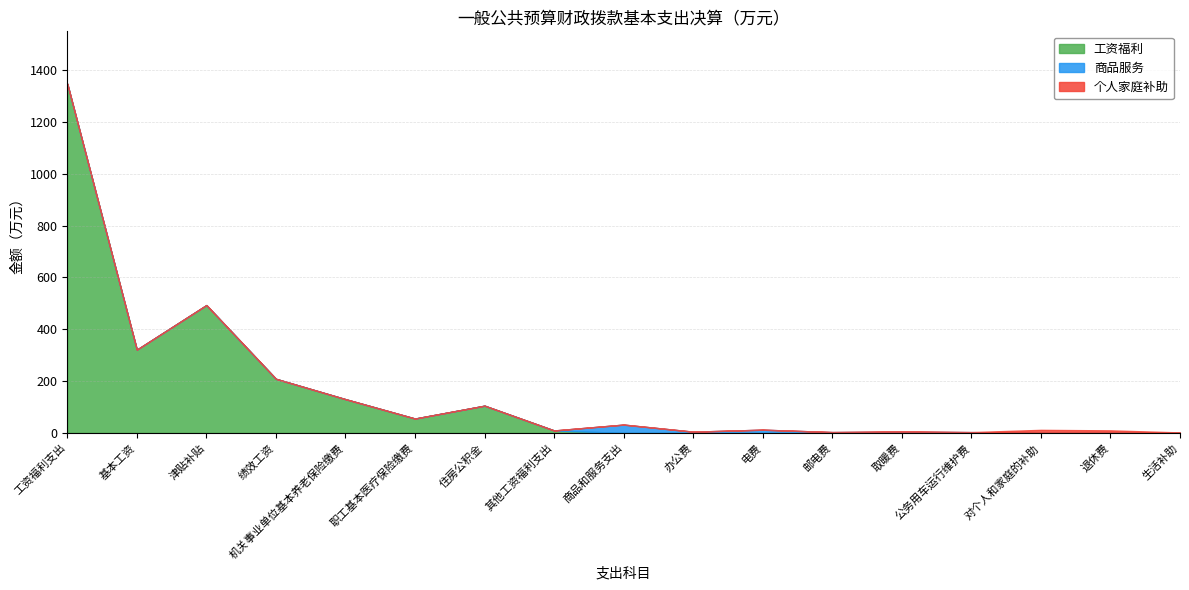

What is the sum of the 商品服务 values at 邮电费 and 基本工资?

3.4